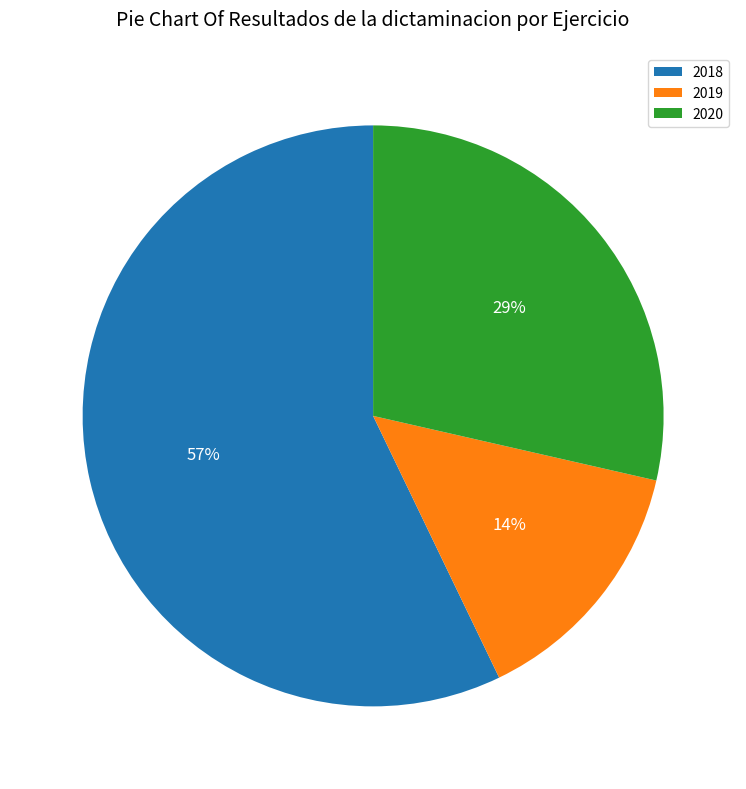

Which has a higher value, 2019 or 2018?

2018